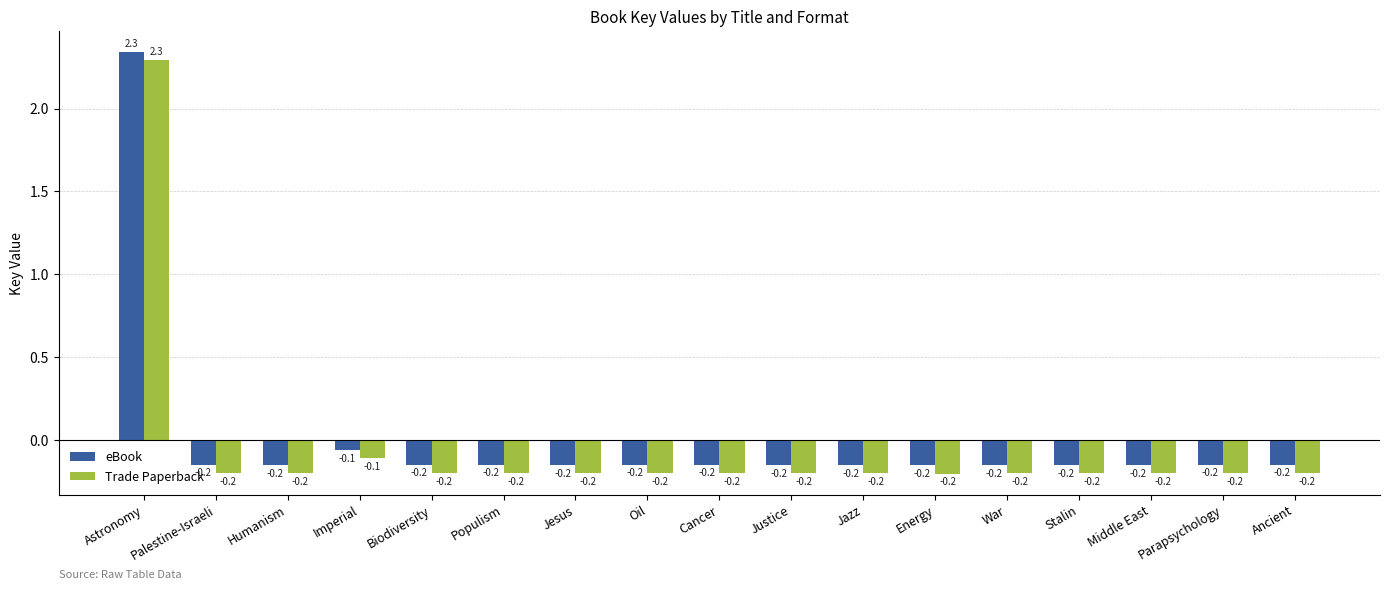

How many positive values does the Trade Paperback series have?

1